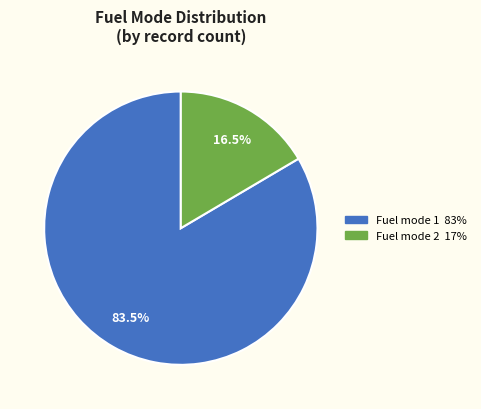

Is there any slice that represents more than half of the pie?

Yes